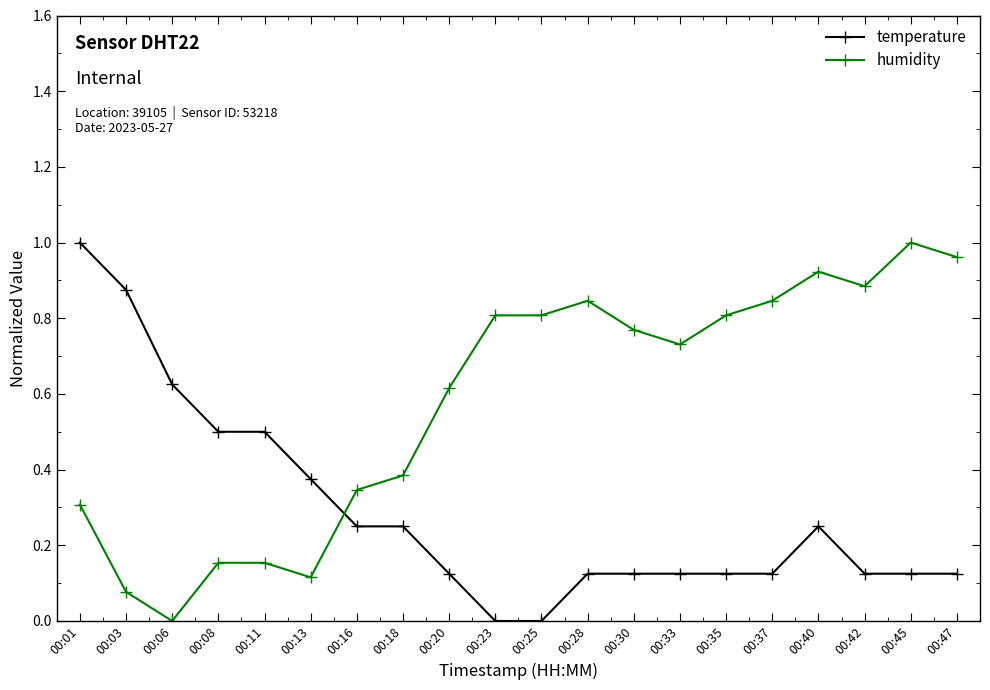

Which series changed the most between 00:20 and 00:47?

humidity